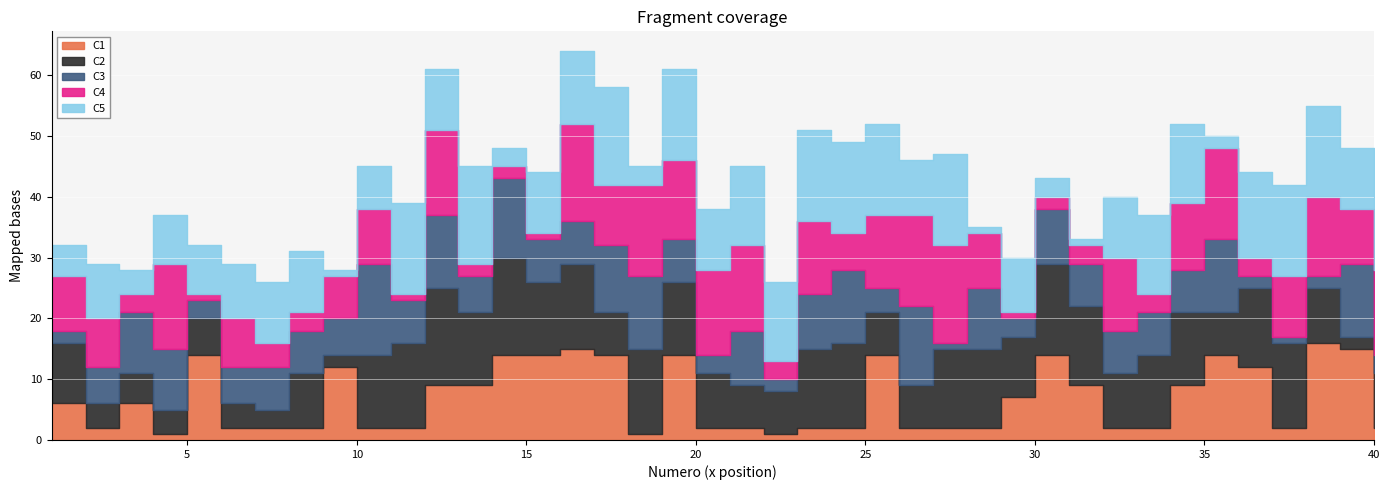

What is the spread (max minus min) of values at 5?

13